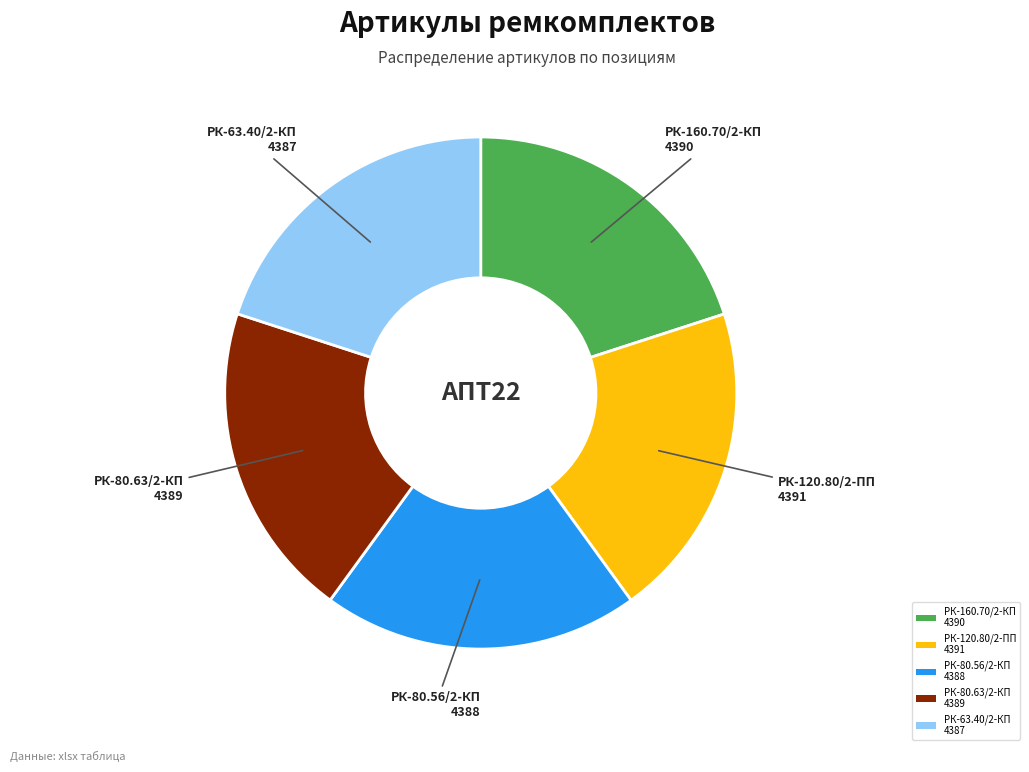

Do РК-120.80/2-ПП 4391 and РК-80.63/2-КП 4389 together represent more than half of the pie?

No